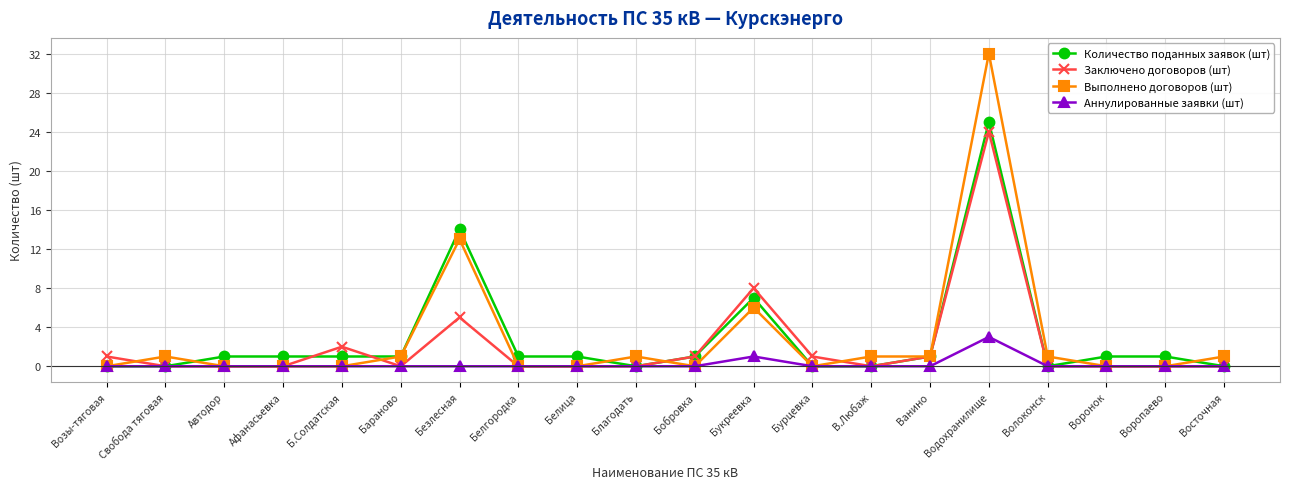

At Водохранилище, list the series in order from smallest to largest.

Аннулированные заявки (шт), Заключено договоров (шт), Количество поданных заявок (шт), Выполнено договоров (шт)